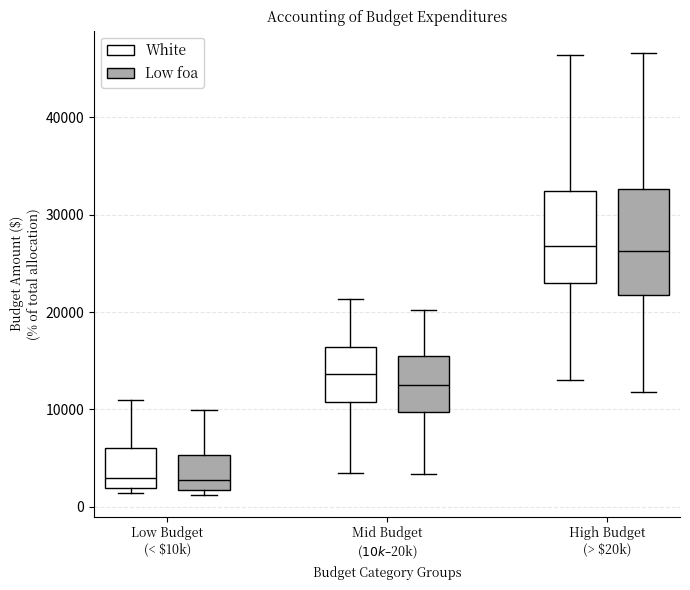

Reading left to right, read every box against the y-axis: the position of its median line, the range the box covers, and the ends of its whiskers. The values are not printed on the chart, so give them approximately, as read against the axis.

Low Budget (< $10k) (White): median 3000, box 2000 to 6000, whiskers 1000 to 11000
Low Budget (< $10k) (Low foa): median 3000, box 2000 to 5000, whiskers 1000 to 10000
Mid Budget ($10k–$20k) (White): median 14000, box 11000 to 16000, whiskers 3000 to 21000
Mid Budget ($10k–$20k) (Low foa): median 12000, box 10000 to 16000, whiskers 3000 to 20000
High Budget (> $20k) (White): median 27000, box 23000 to 32000, whiskers 13000 to 46000
High Budget (> $20k) (Low foa): median 26000, box 22000 to 33000, whiskers 12000 to 47000